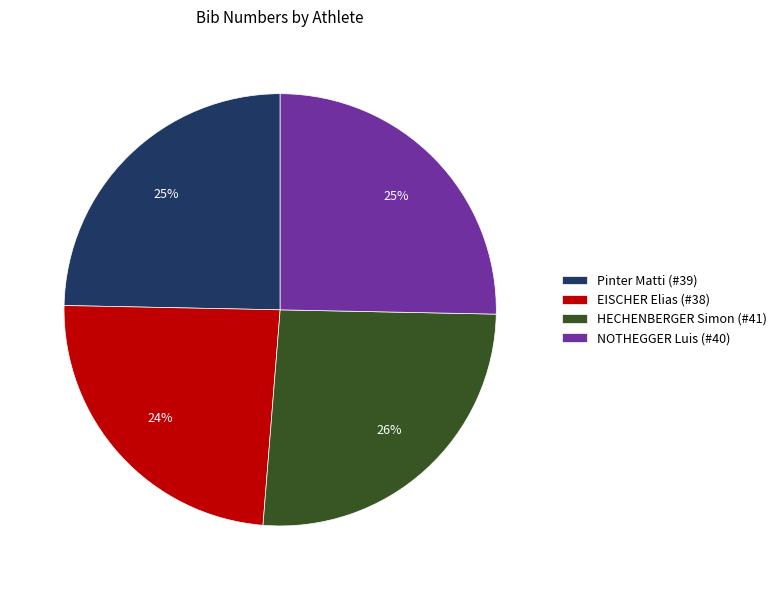

Is the sum of HECHENBERGER Simon (#41) and Pinter Matti (#39) greater than half?

Yes